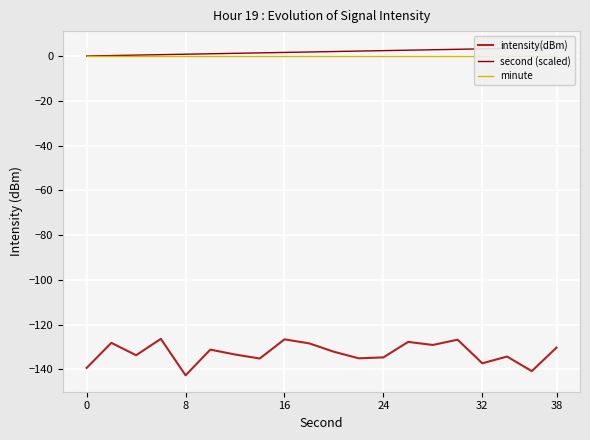

What is the minimum value for intensity(dBm)?

-142.6